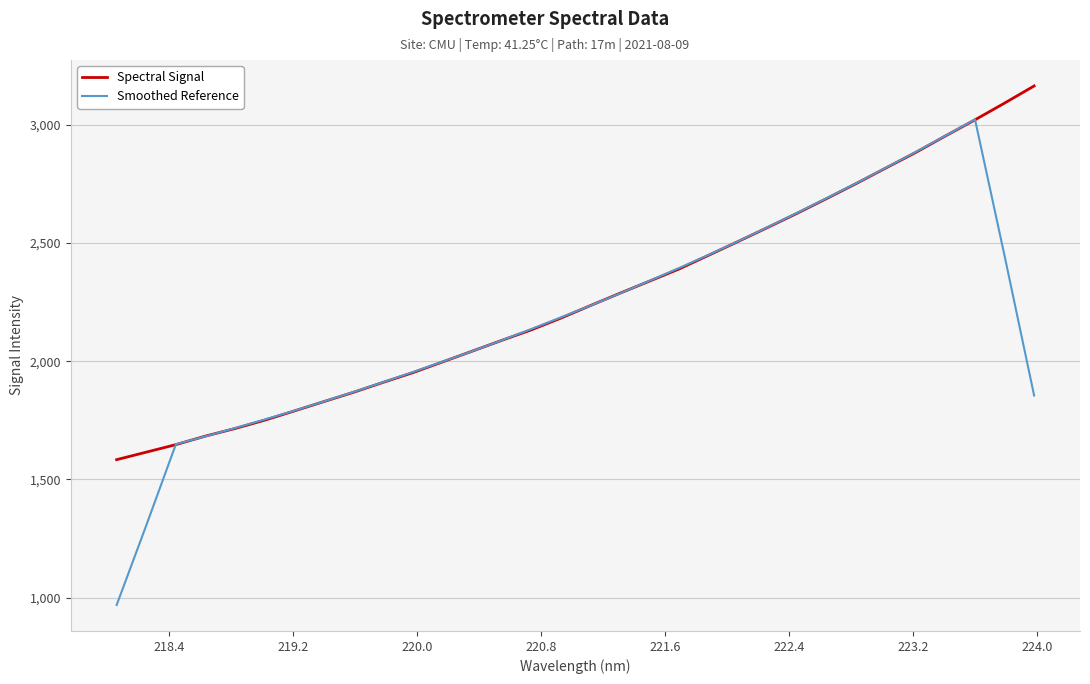

What is the lowest value of the Smoothed Reference series?

969.4